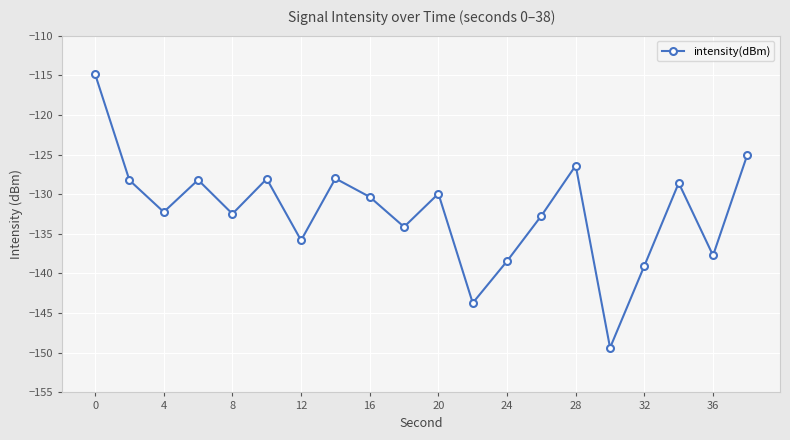

True or false: there are more than 1 points higher than both neighbors.

True